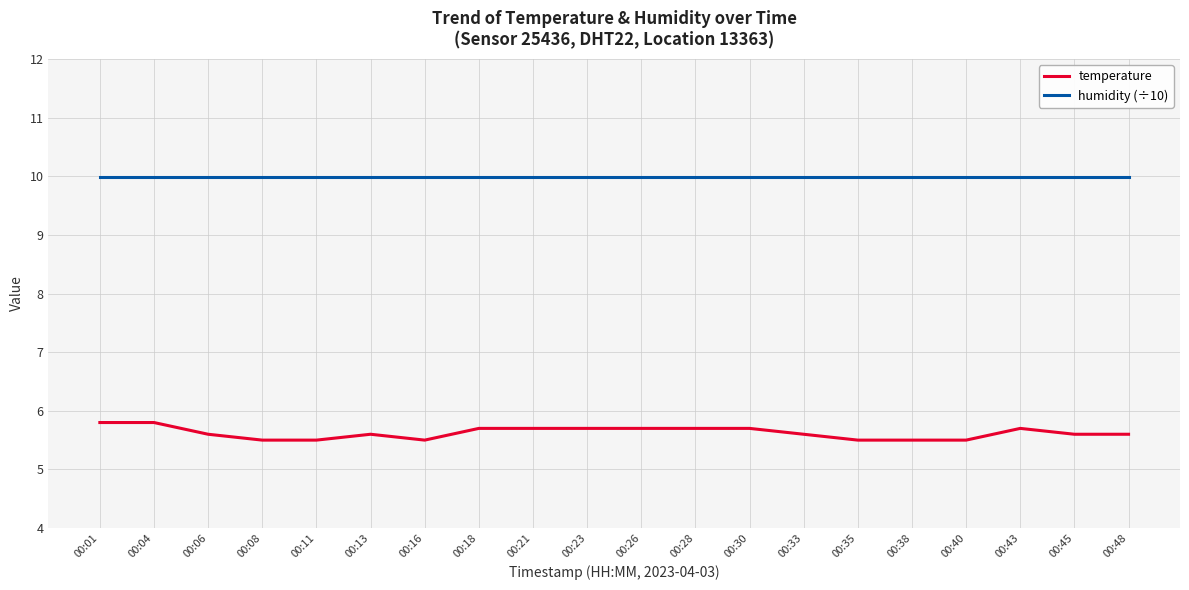

Which series has the widest spread of values?

temperature